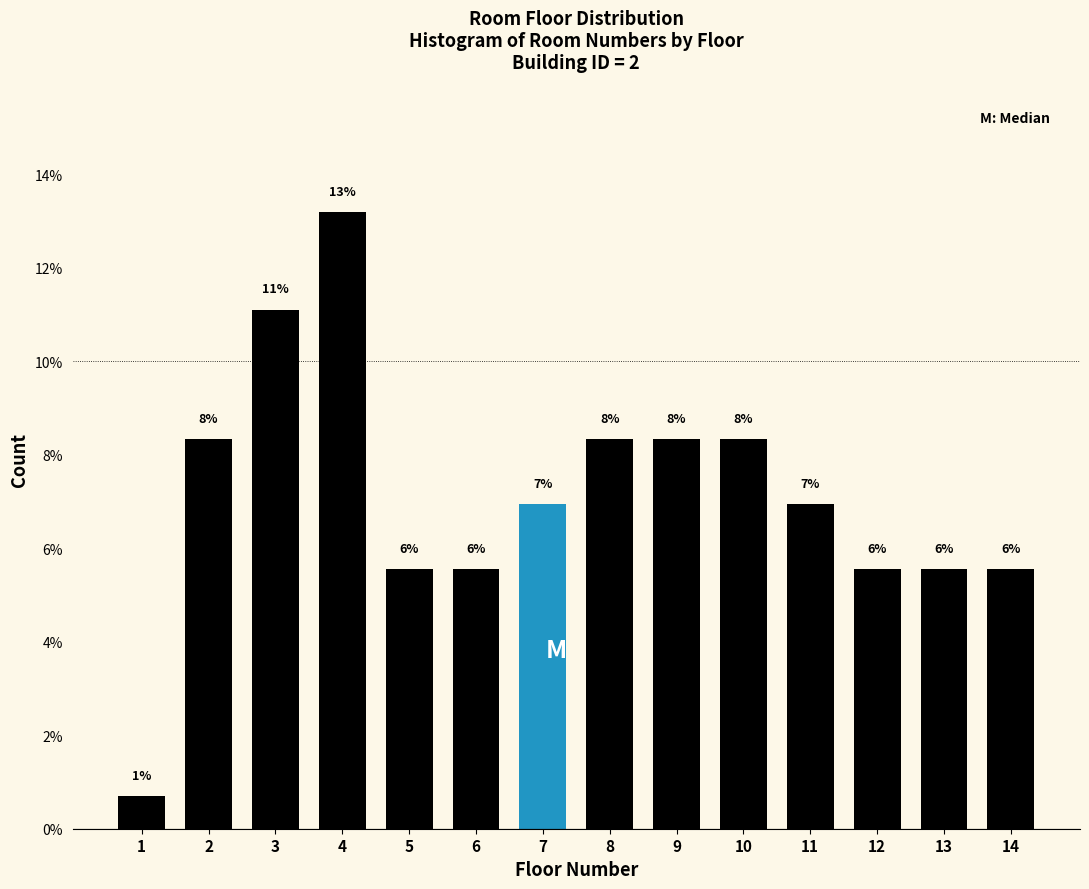

How many bars are there in total?

14